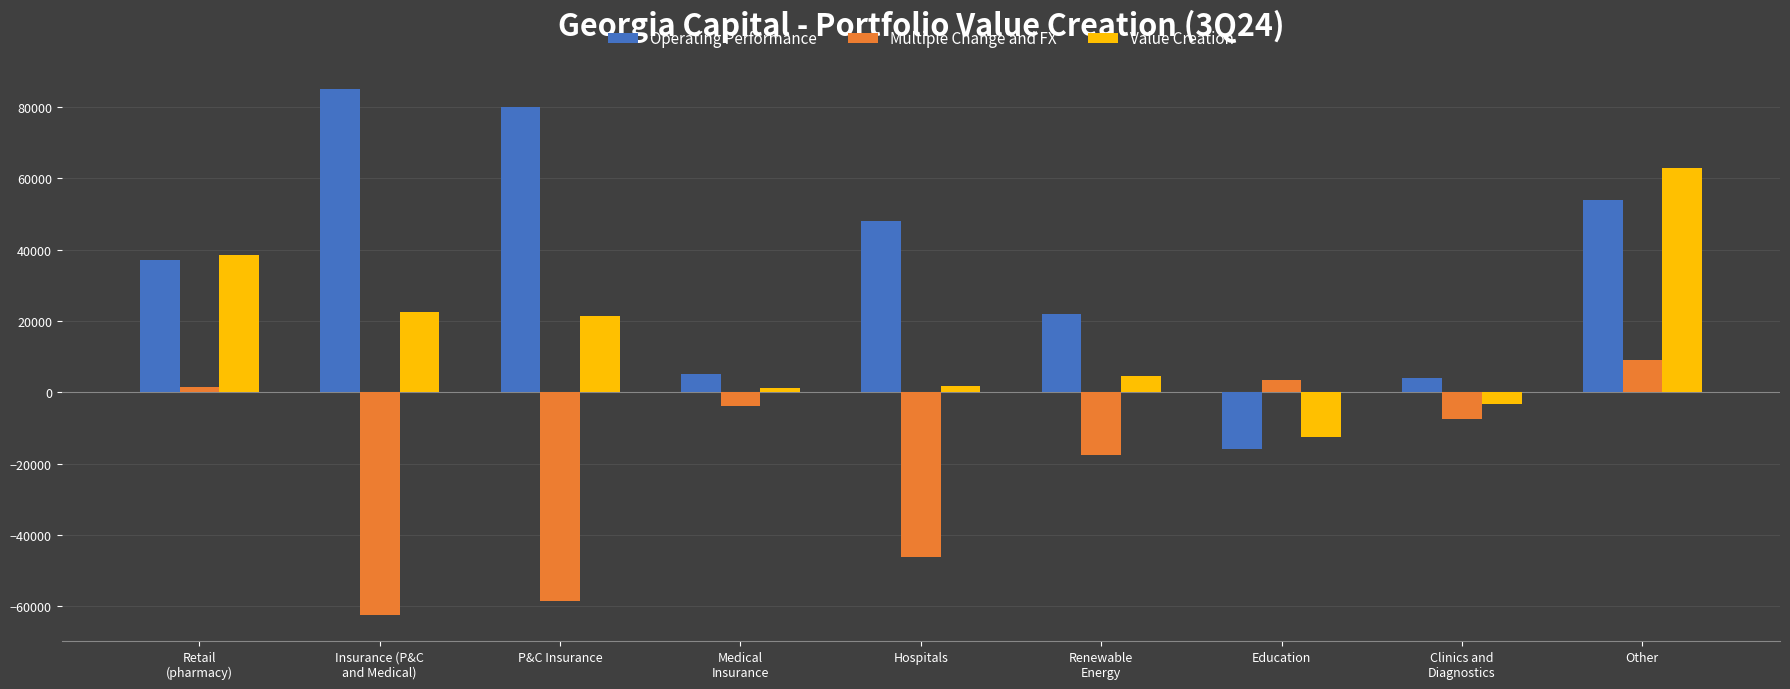

Rank the series at Insurance (P&C
and Medical) from lowest to highest value.

Multiple Change and FX, Value Creation, Operating Performance